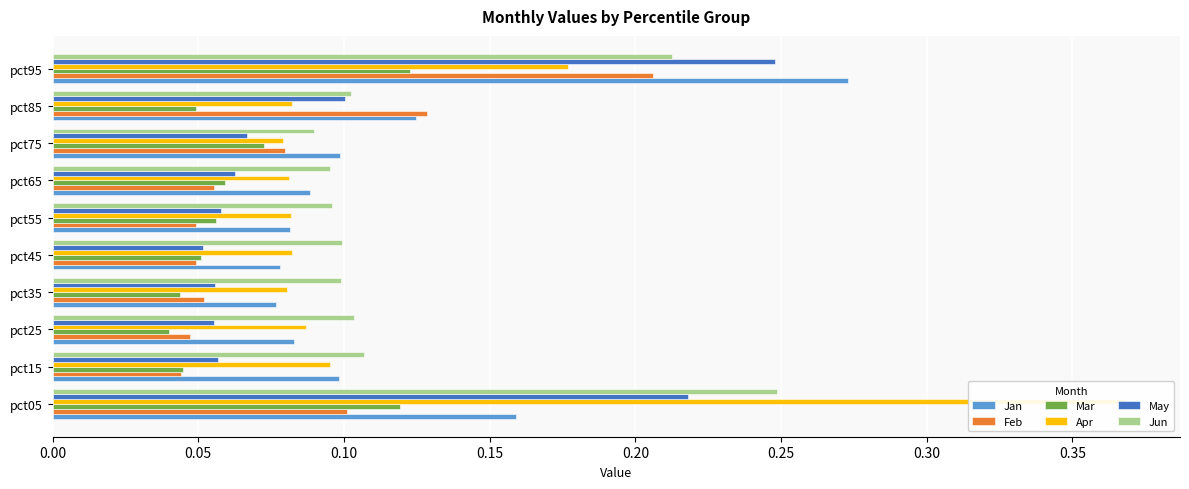

At pct45, list the series in order from largest to smallest.

Jun, Apr, Jan, May, Mar, Feb